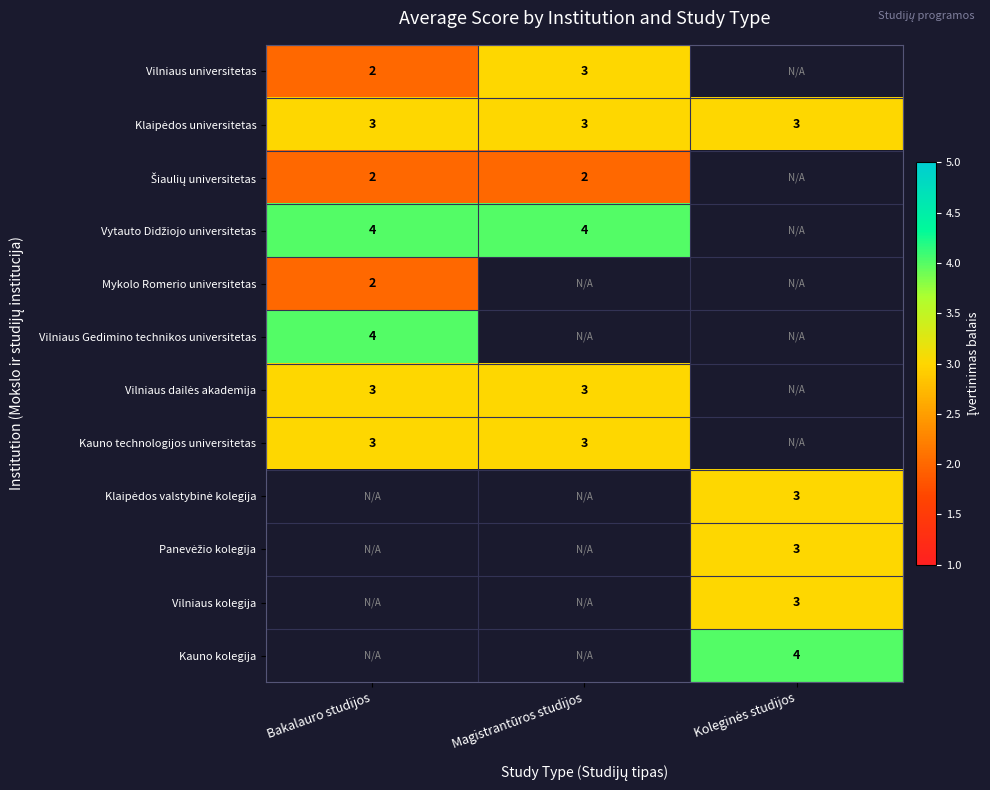

What is the minimum value shown in the chart?

2.0